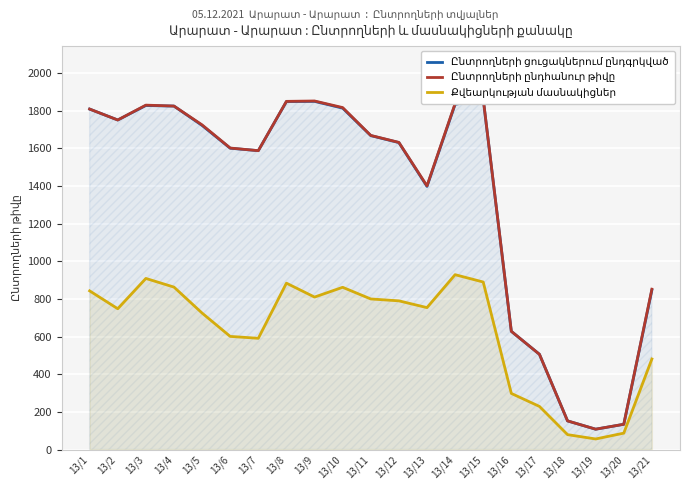

What is the lowest value of the Ընտրողների ցուցակներում ընդգրկված series?

108